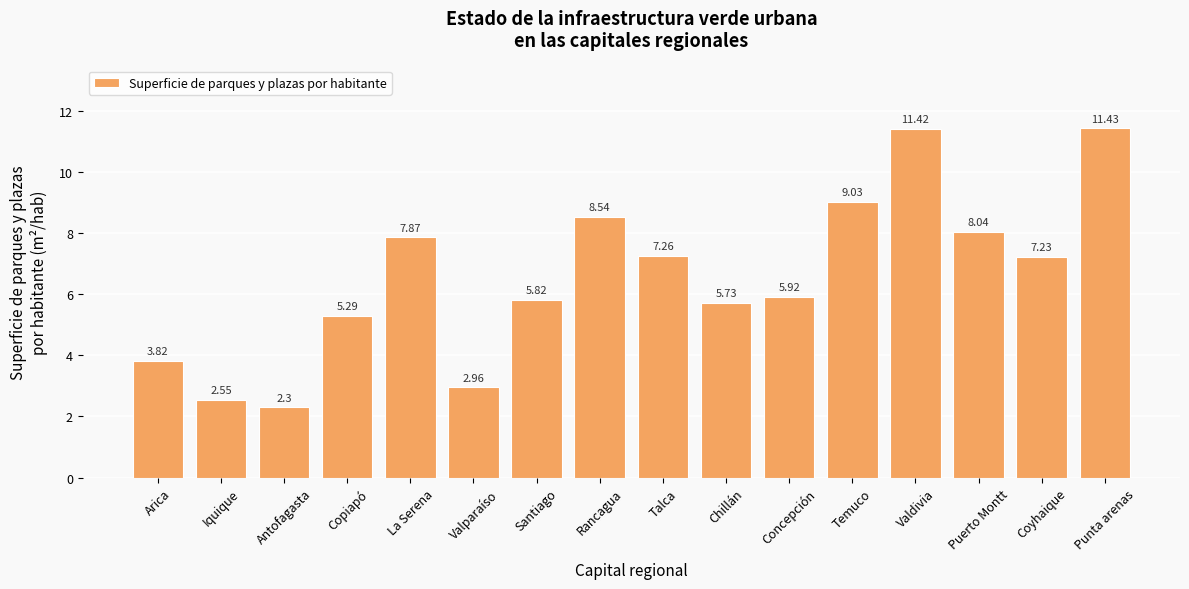

List the labels in order of value, largest first.

Punta arenas, Valdivia, Temuco, Rancagua, Puerto Montt, La Serena, Talca, Coyhaique, Concepción, Santiago, Chillán, Copiapó, Arica, Valparaíso, Iquique, Antofagasta